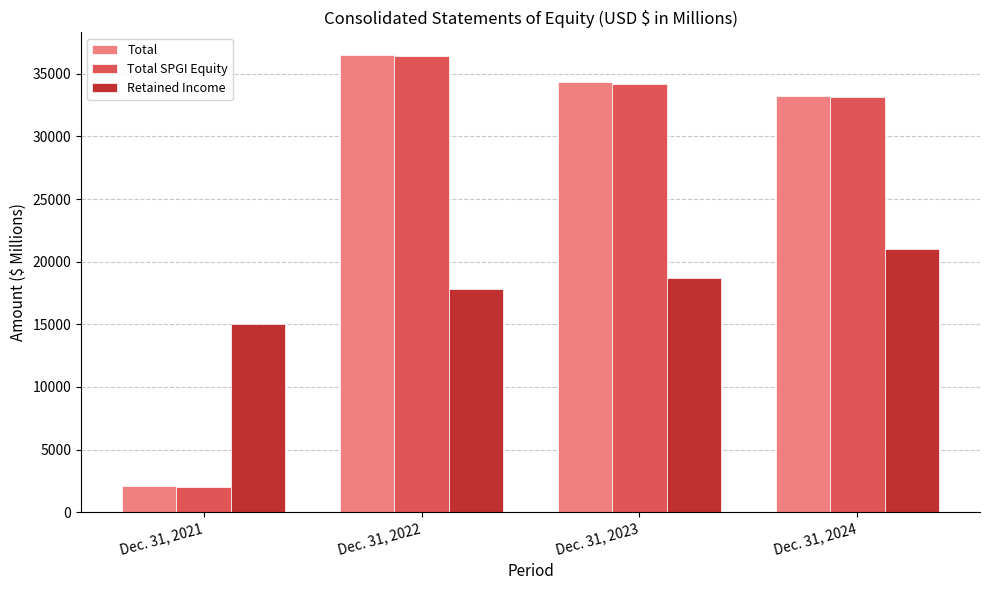

Is it true that Total equals 2107 at Dec. 31, 2021?

True